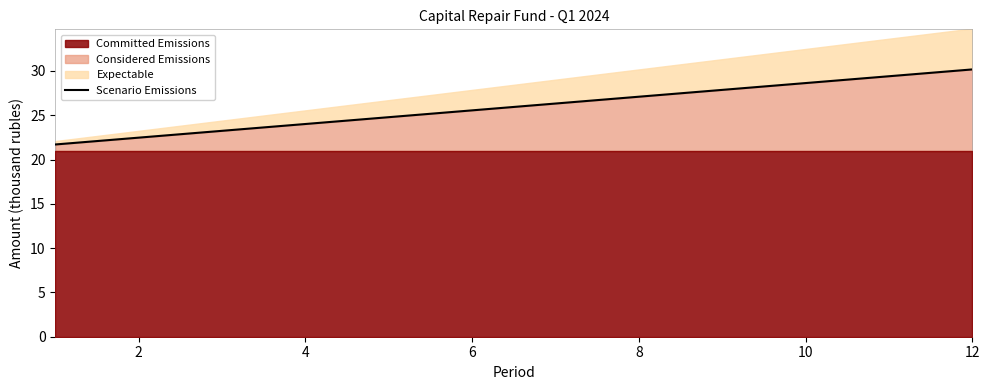

The chart shows a value of 45.9 at 10. True or false?

False